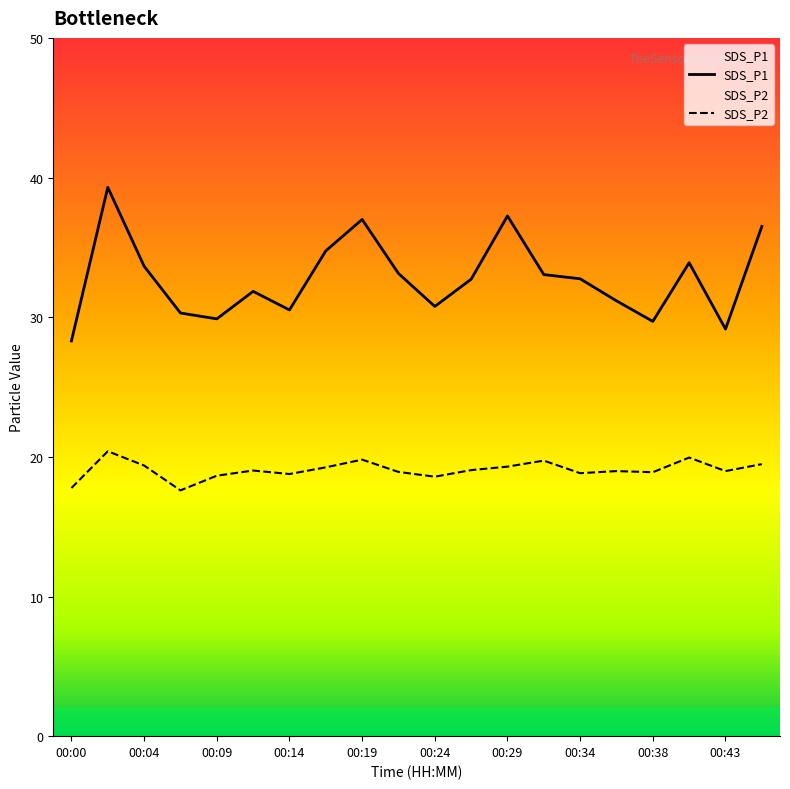

Rank the categories by SDS_P2 value from lowest to highest.

00:07, 00:00, 00:24, 00:09, 00:14, 00:34, 00:38, 00:21, 00:36, 00:43, 00:12, 00:26, 00:17, 00:29, 00:04, 00:46, 00:31, 00:19, 00:41, 00:02